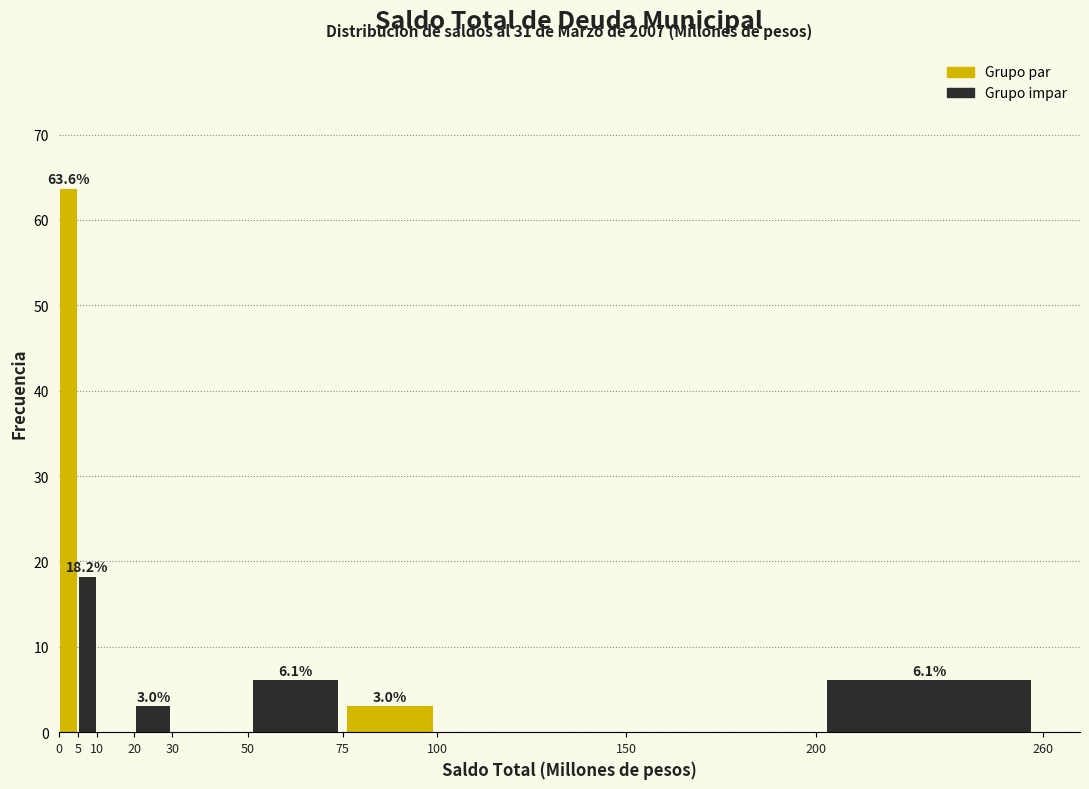

Over which range of the x-axis is the bar tallest?

0 to 5